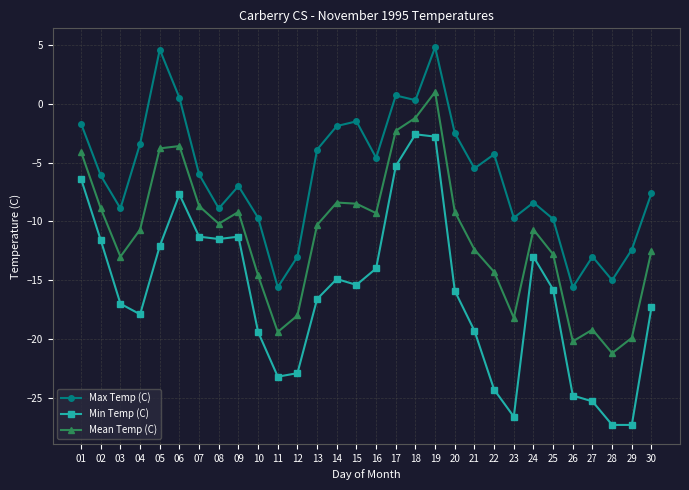

What is the difference between the maximum and second lowest values in the Mean Temp (C) series?

21.2